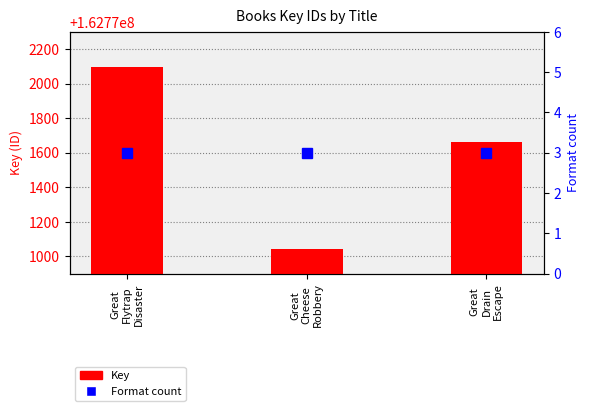

What is the change in value from Great
Flytrap
Disaster to Great
Drain
Escape?

-435